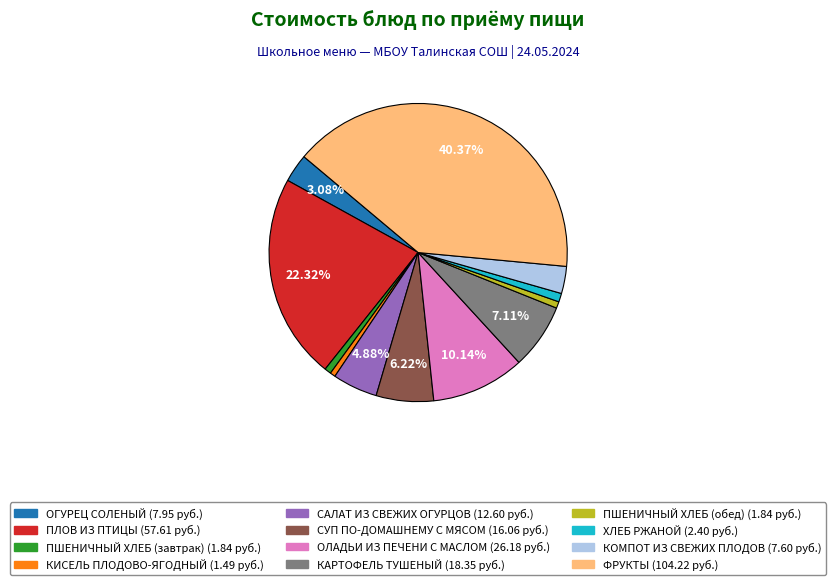

To the nearest percent, what portion does САЛАТ ИЗ СВЕЖИХ ОГУРЦОВ represent?

5%